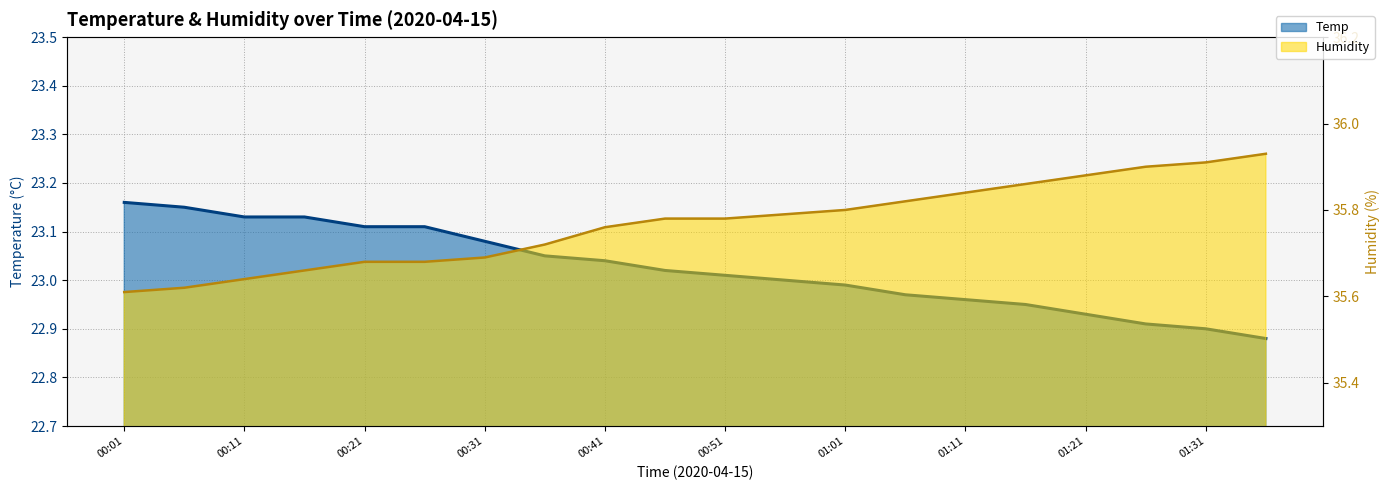

What is the sum of the Temp values at 00:51 and 01:16?

46.0